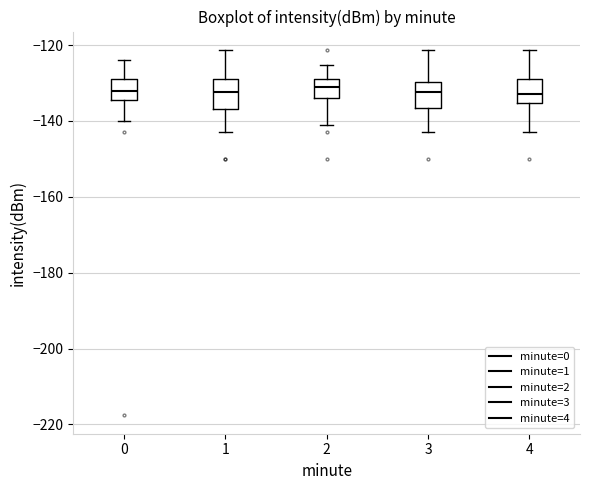

Reading left to right, transcribe this box plot: for each box, give where its median line is, the range the box spans, and where its two whiskers end, as read against the y-axis. The values are not printed on the chart, so give them approximately, as read against the axis.

0: median -132, box -134 to -128, whiskers -140 to -124
1: median -132, box -136 to -128, whiskers -142 to -122
2: median -132, box -134 to -128, whiskers -142 to -126
3: median -132, box -136 to -130, whiskers -142 to -122
4: median -132, box -136 to -128, whiskers -142 to -122